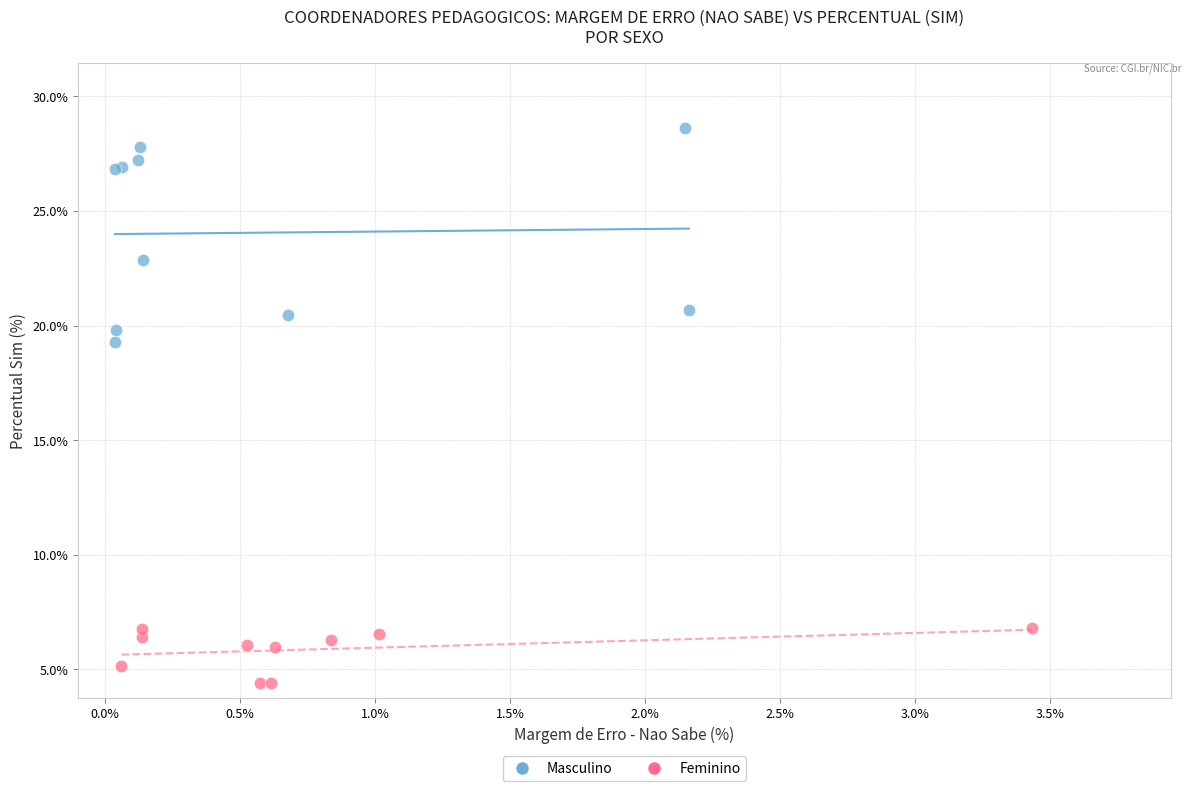

Which series reaches the minimum Y coordinate?

Feminino